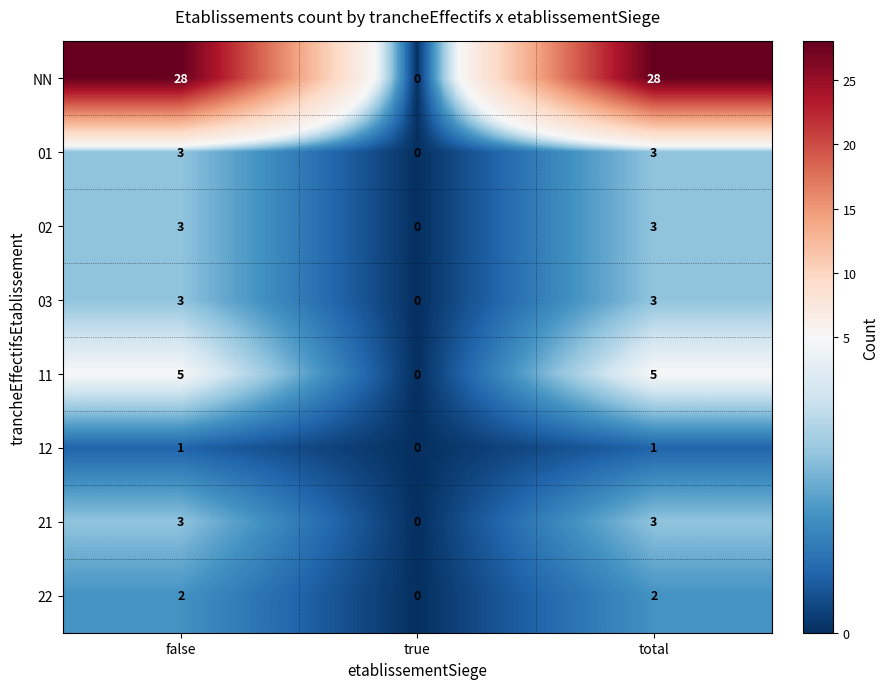

Count the number of data series in this chart.

8